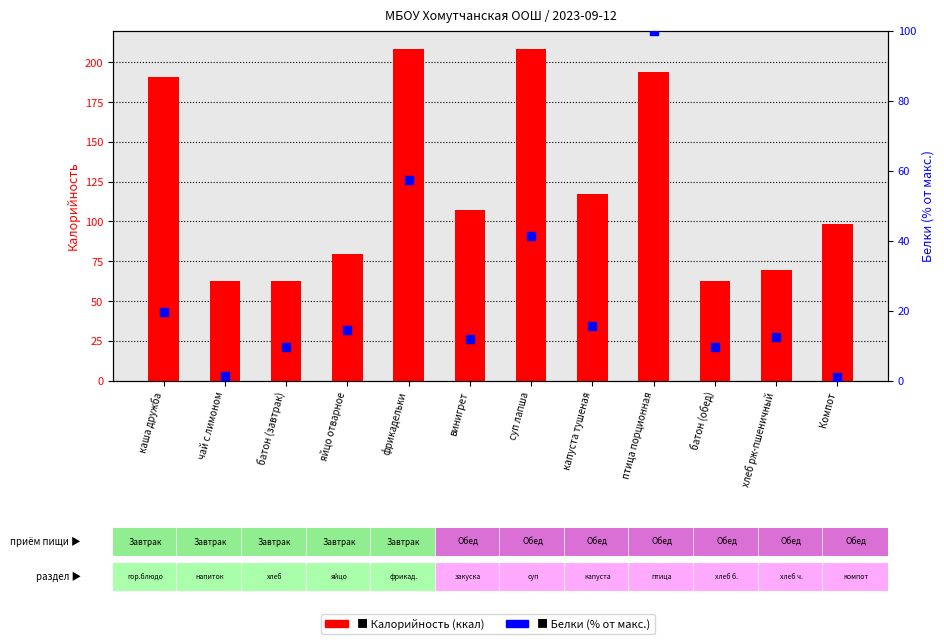

Which series has the widest spread of Y values?

Калорийность